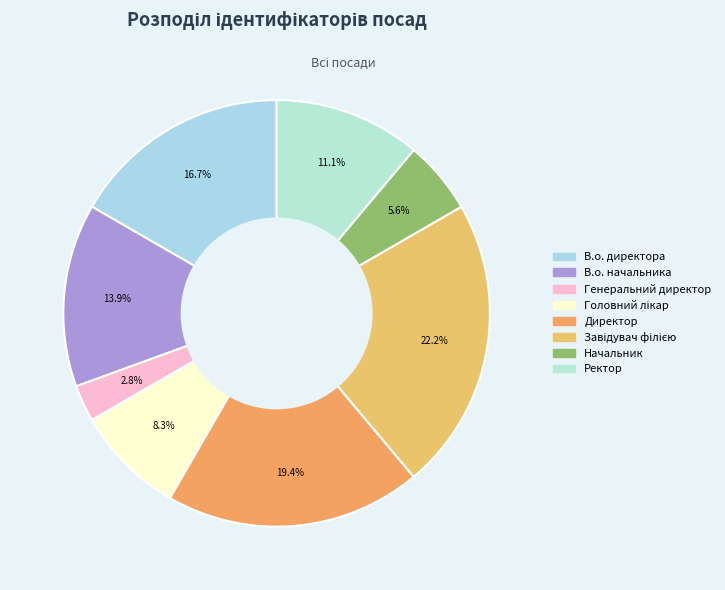

To the nearest percent, what percentage of the pie is Генеральний директор?

3%